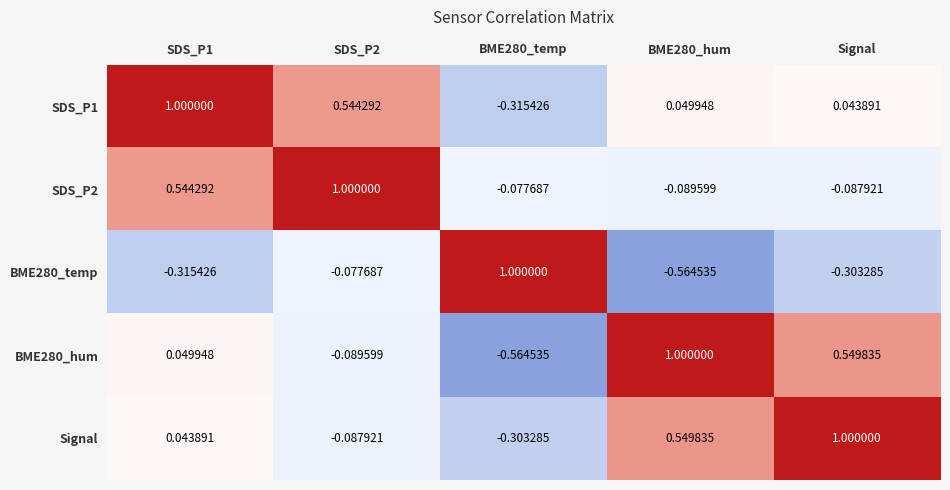

Where is SDS_P1 nearest to the value 0?

Signal